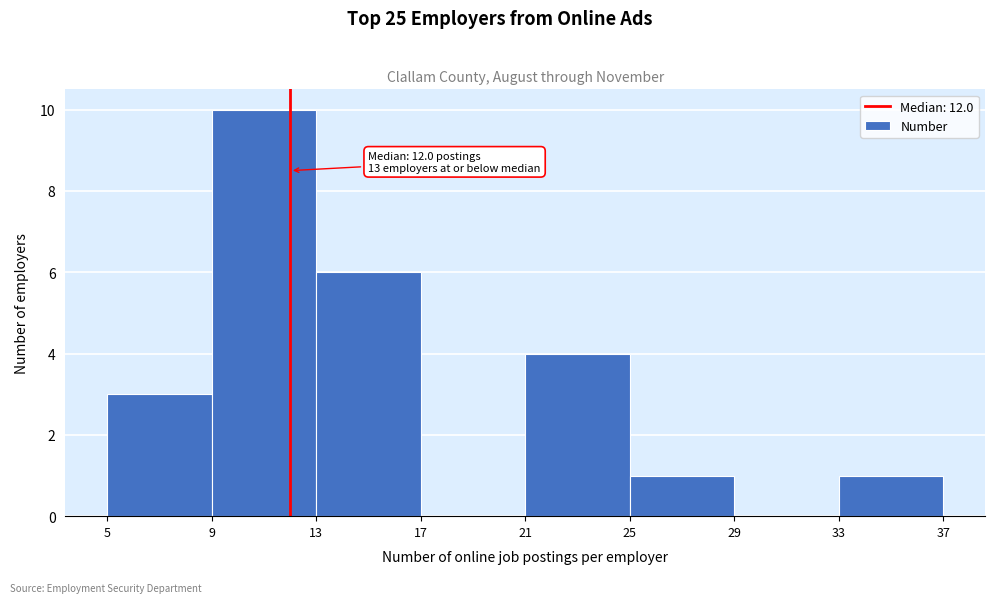

Over which range of the x-axis is the bar tallest?

9 to 13